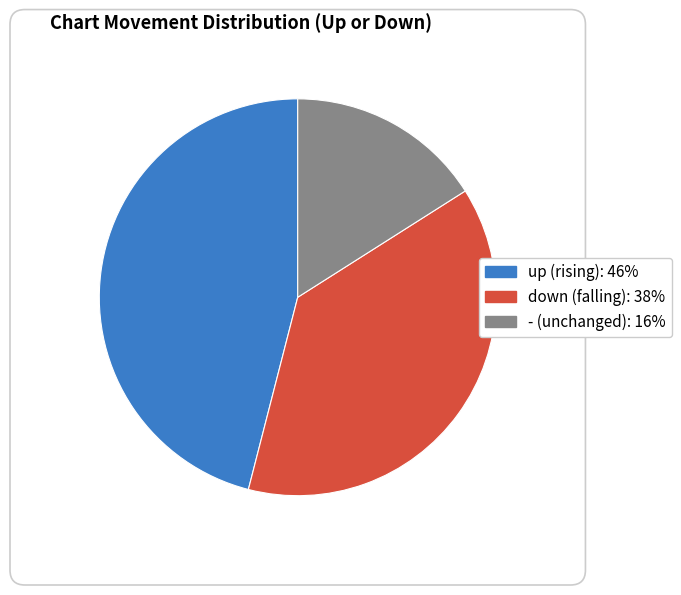

Which category has the smallest portion of the pie?

-